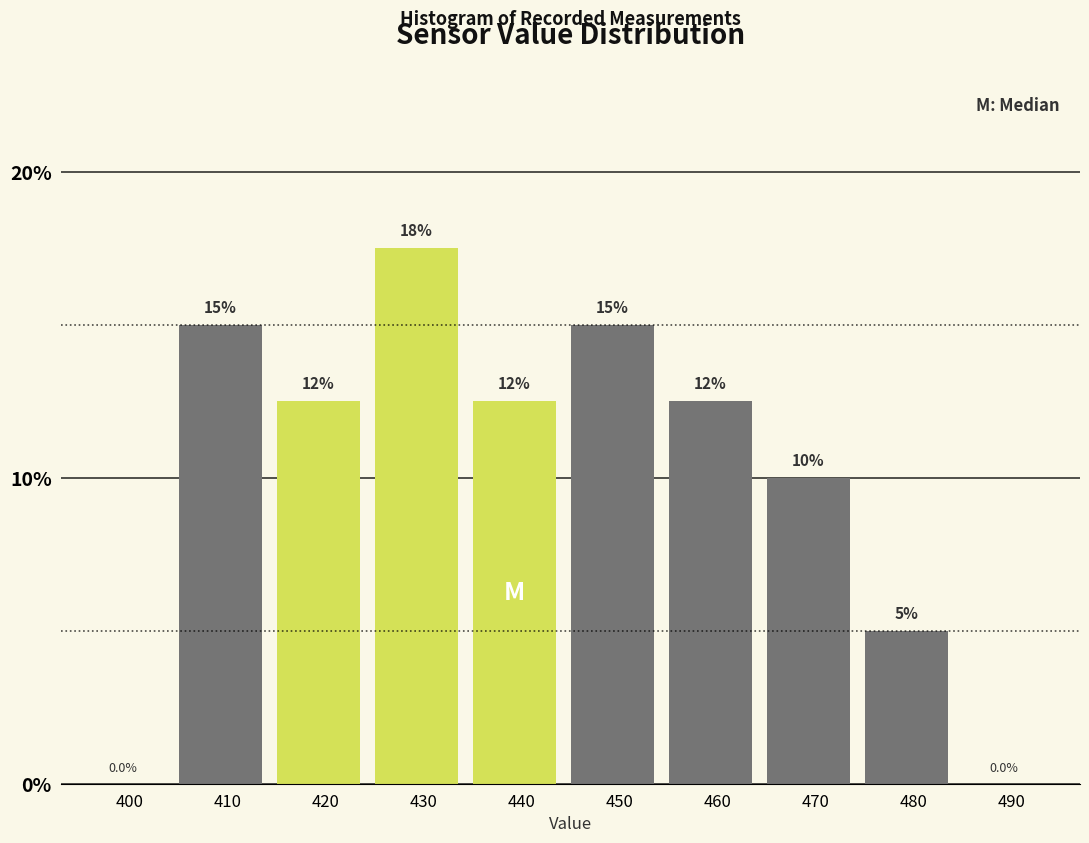

Reading right to left, transcribe all the data shown in this chart.

490=0.0	480=5.0	470=10.0	460=12.5	450=15.0	440=12.5	430=17.5	420=12.5	410=15.0	400=0.0